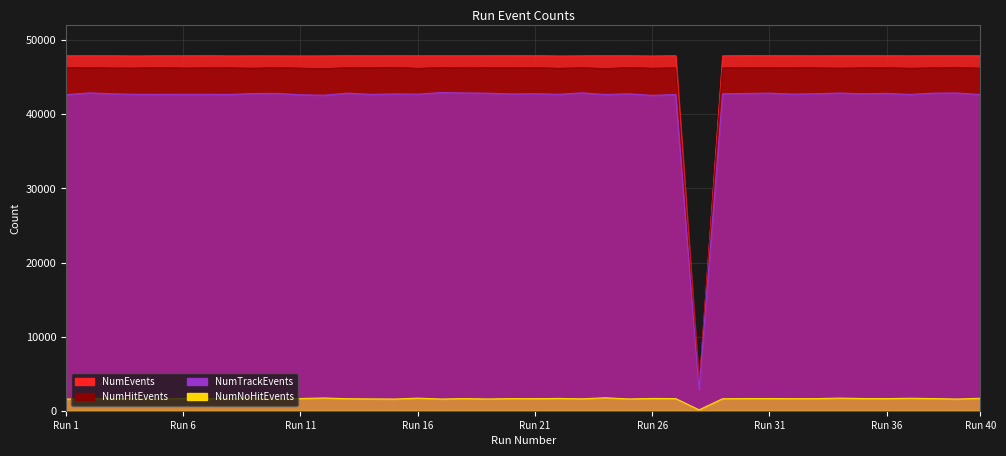

Rank the series by their maximum value, from highest to lowest.

NumEvents, NumHitEvents, NumTrackEvents, NumNoHitEvents